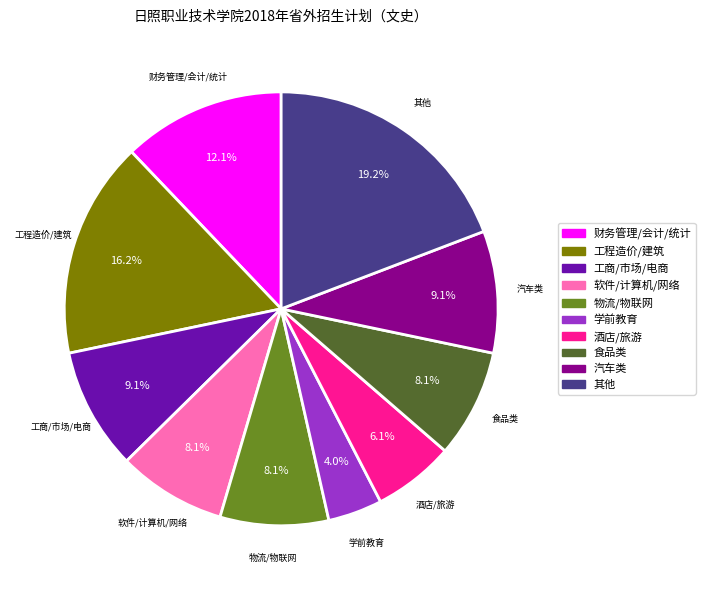

Does any single category account for the majority?

No